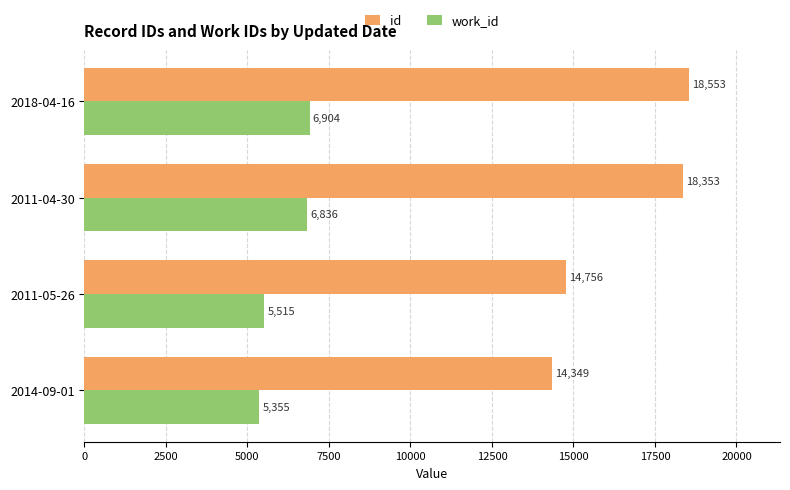

What is the difference between the work_id values at 2014-09-01 and 2011-05-26?

160